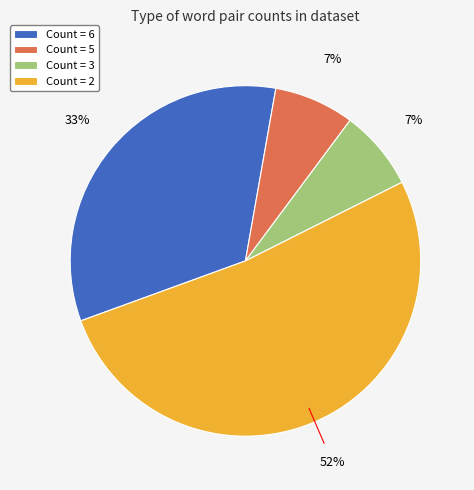

Which has a higher value, Count = 6 or Count = 2?

Count = 2